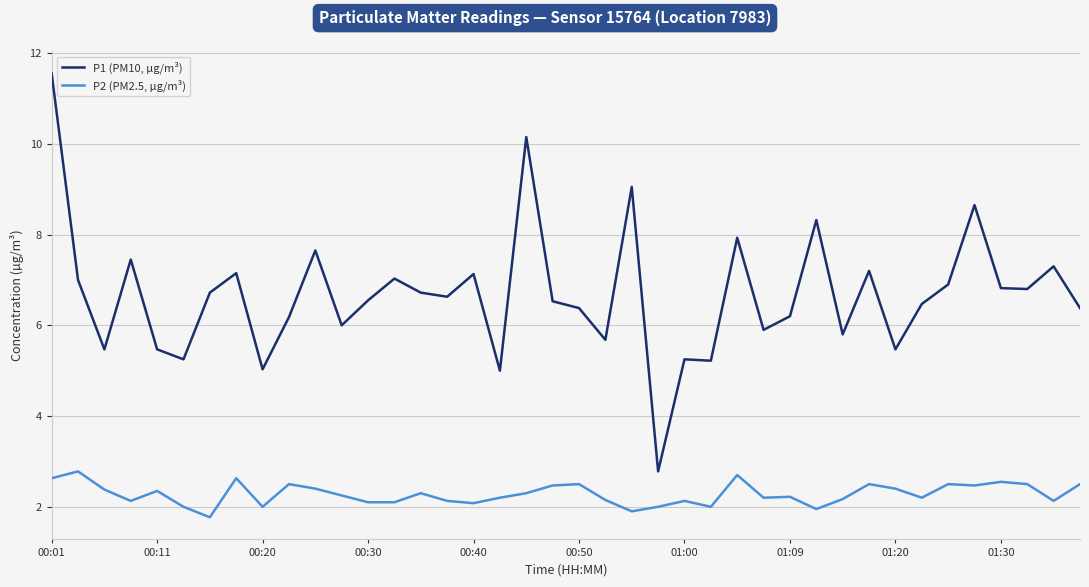

Which series has the largest range (max minus min)?

P1 (PM10, µg/m³)